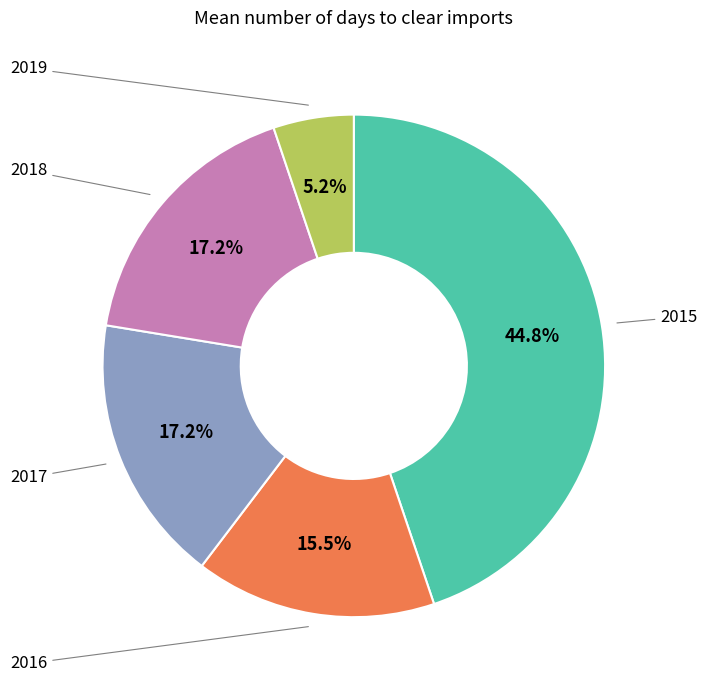

Which has a higher value, 2015 or 2018?

2015